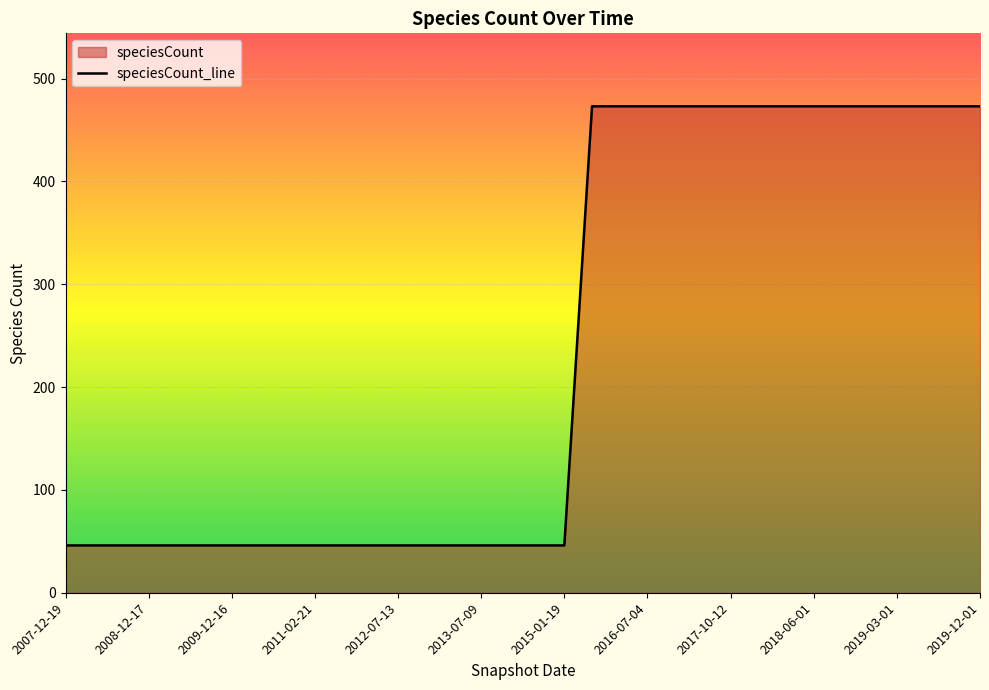

What is the value of the 26th point from the left?

473